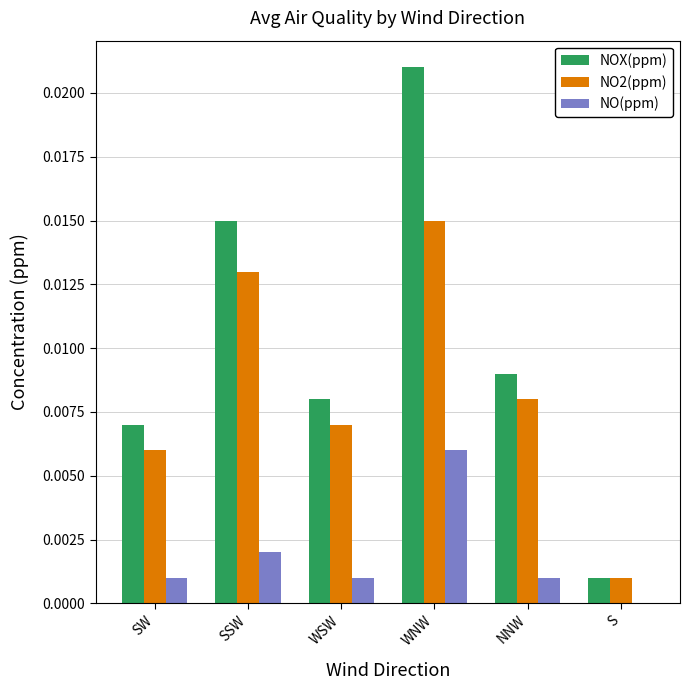

The value of NOX(ppm) at S is 0.0. True or false?

True